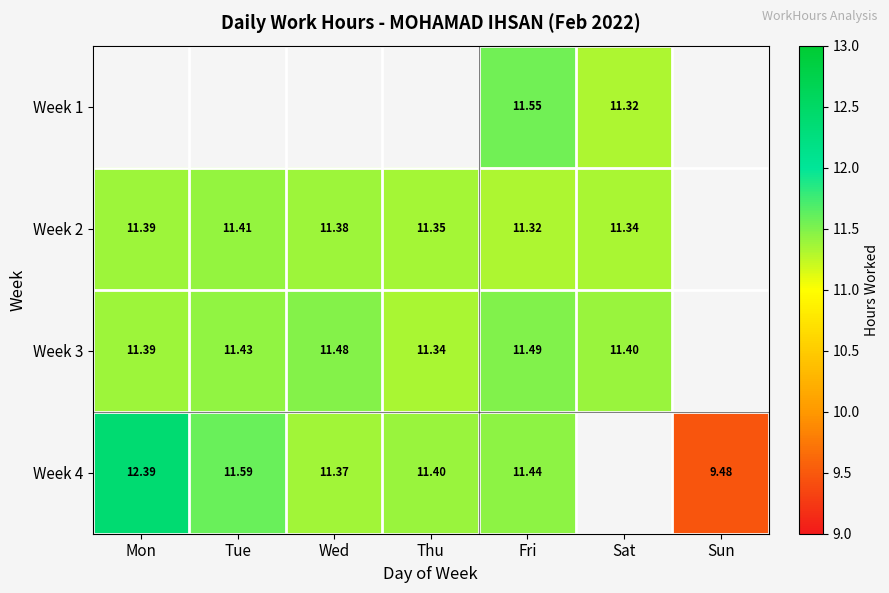

True or false: Week 2 has a value of 16.3 at Tue.

False